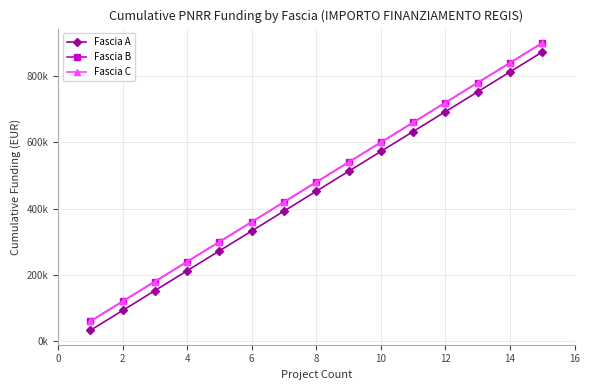

Does the chart have visible grid lines?

Yes